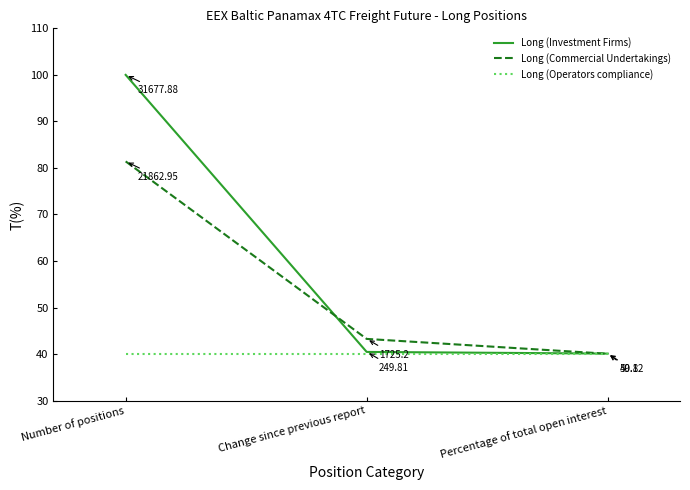

At which label is Long (Commercial Undertakings) closest to 60?

Change since previous report